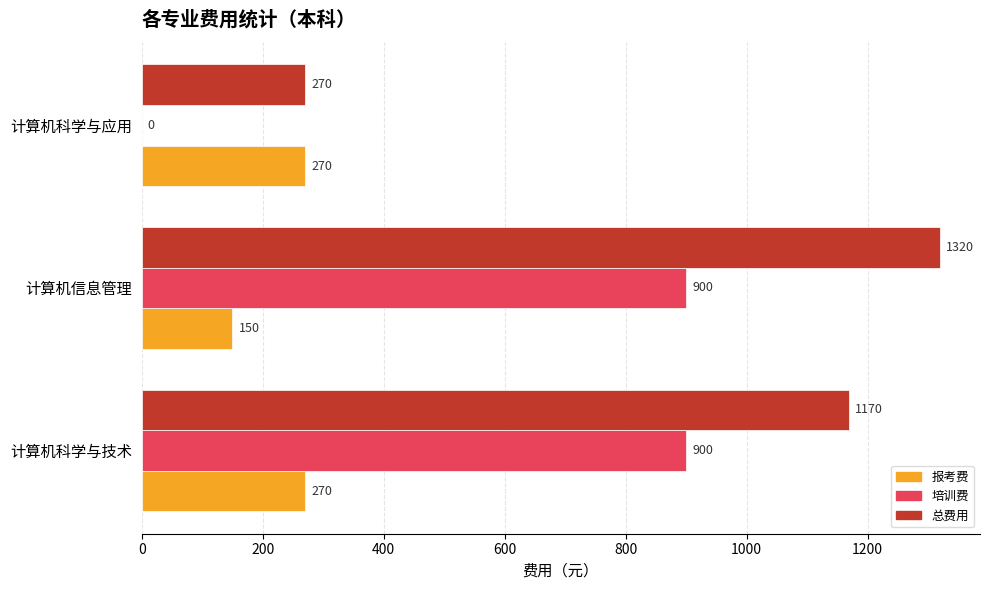

What is the sum of the 报考费 values at 计算机科学与技术 and 计算机信息管理?

420